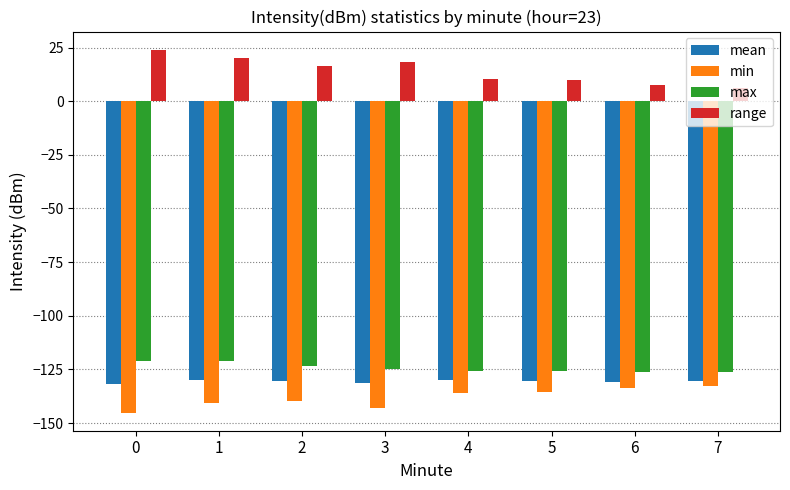

Does the chart contain any negative values?

Yes